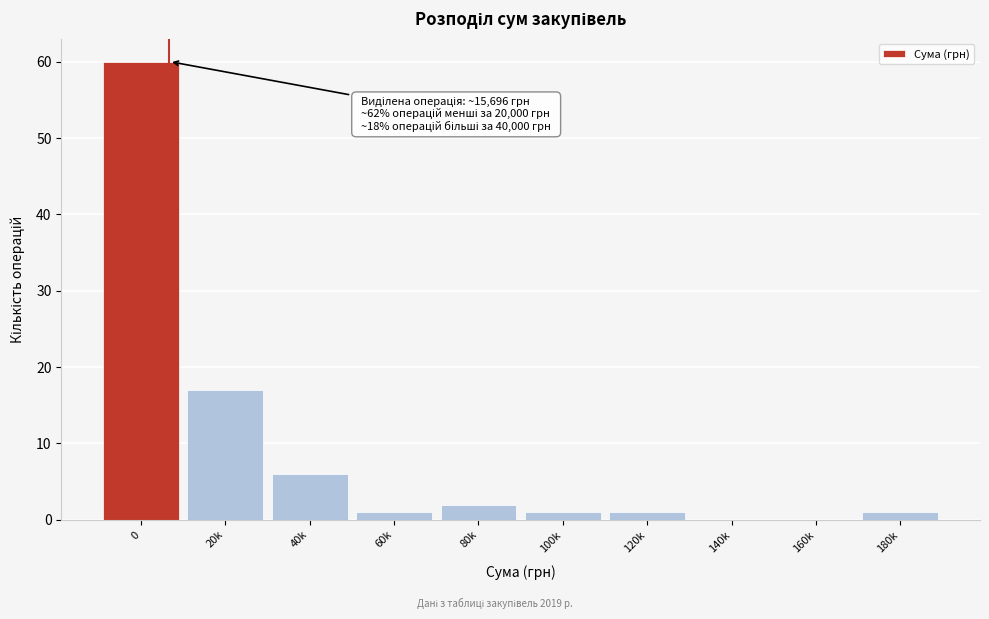

Reading left to right, what are all the values shown in this chart?

0=60	20k=17	40k=6	60k=1	80k=2	100k=1	120k=1	140k=0	160k=0	180k=1